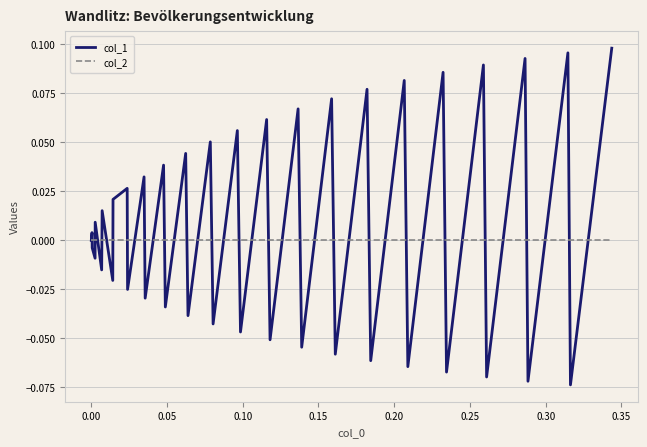

What is the difference between the maximum and minimum values in the col_1 series?

0.2